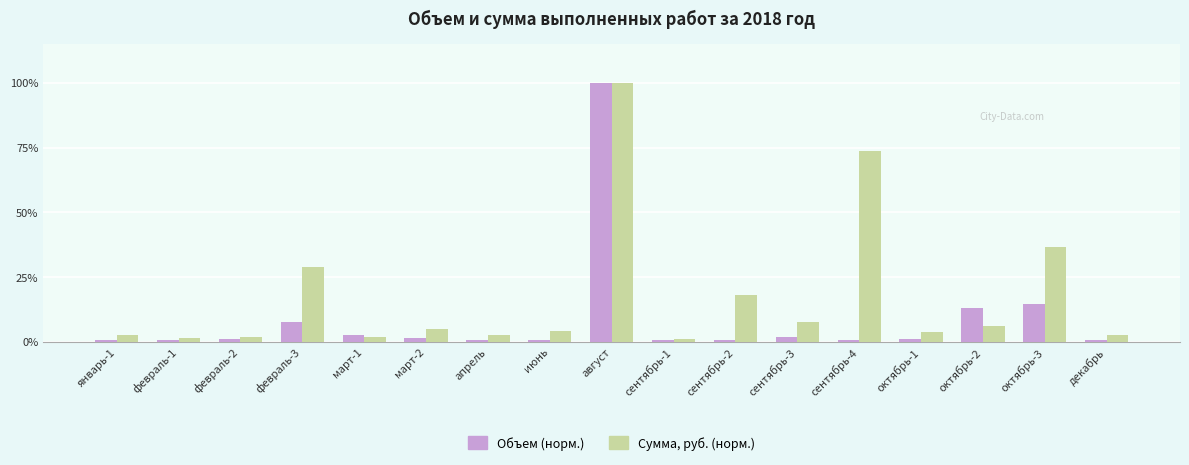

What is the greatest value displayed?

100.0